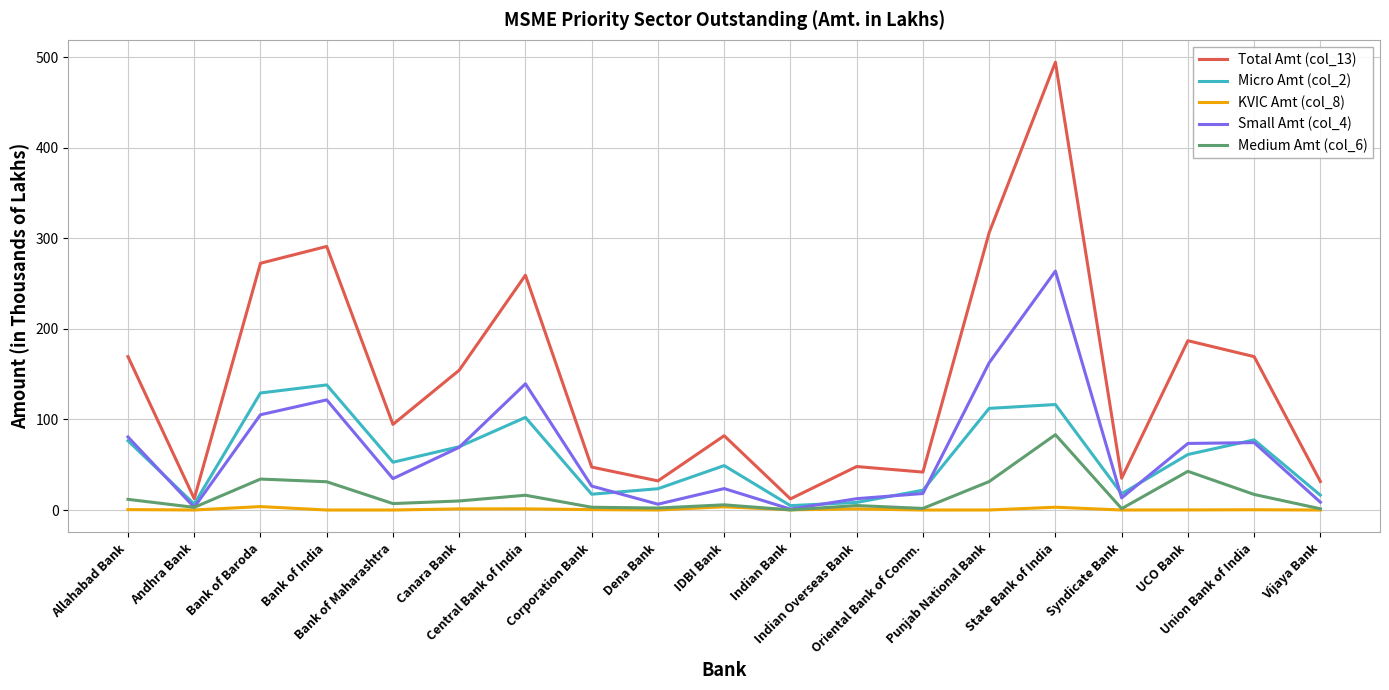

What are all the series names shown in the legend?

Total Amt (col_13), Micro Amt (col_2), KVIC Amt (col_8), Small Amt (col_4), Medium Amt (col_6)